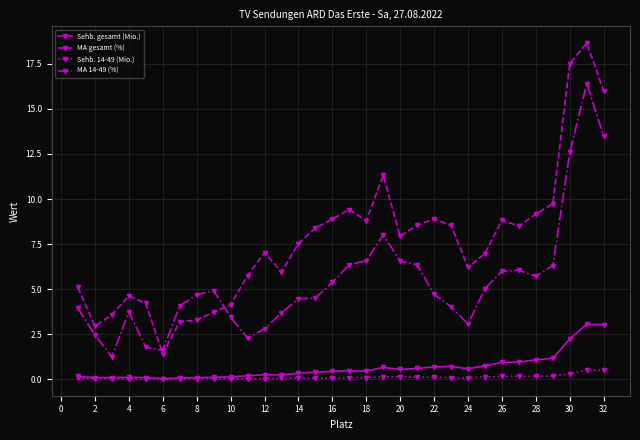

What is the maximum value shown in the chart?

18.7